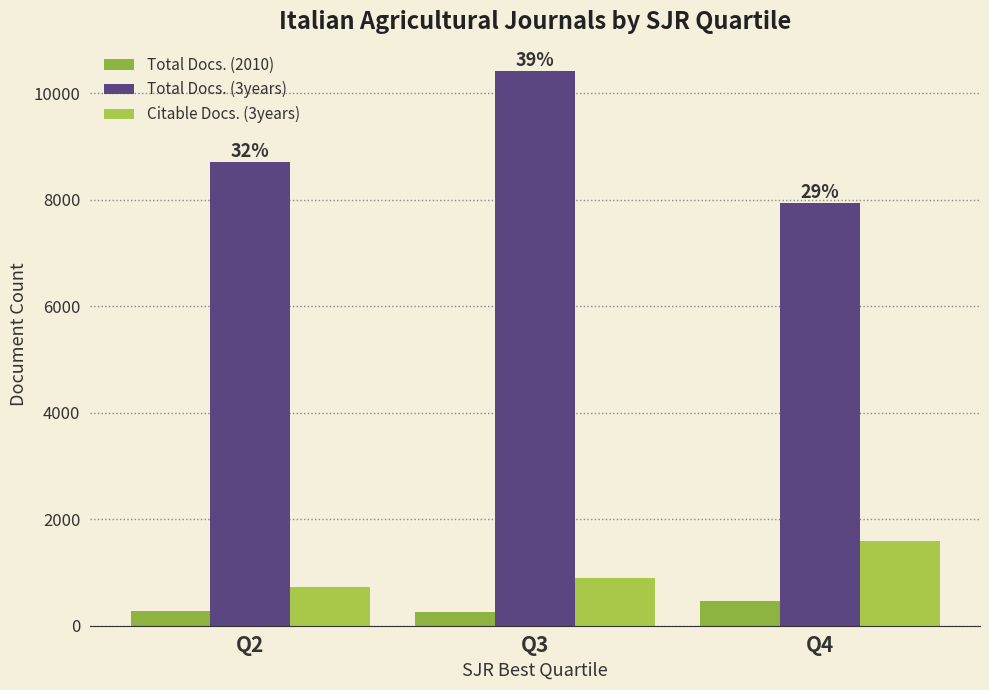

How many bars are there in each group?

3